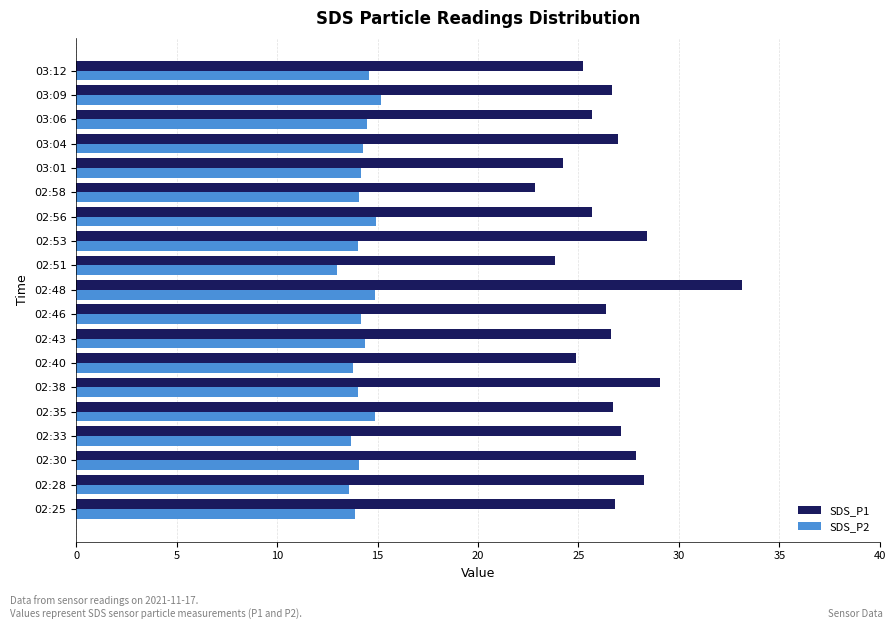

Count the number of categories in the chart.

19